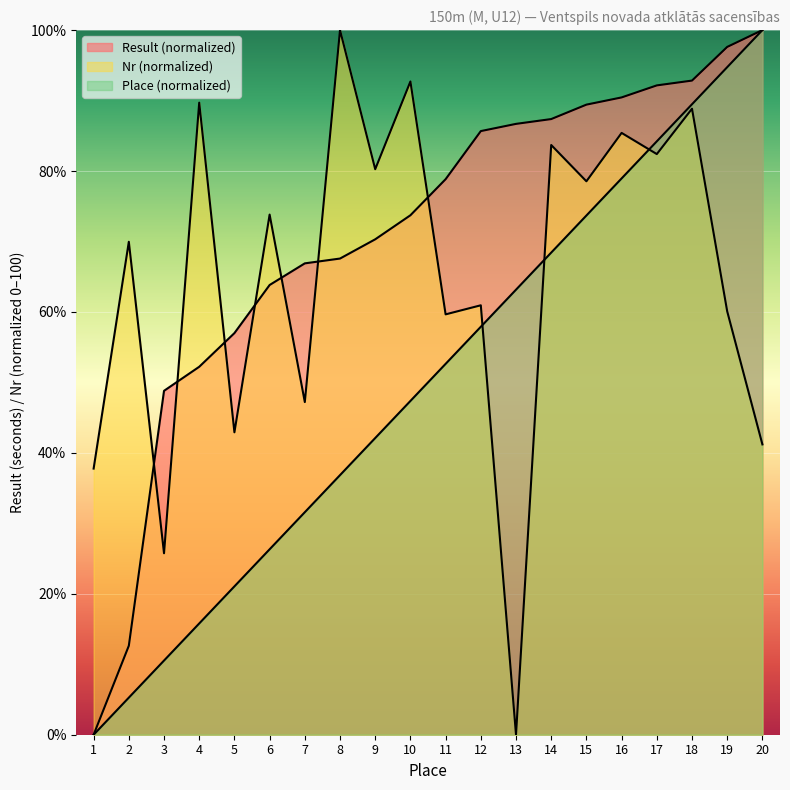

List the series in order of their peak value, highest first.

Result, Place, Nr